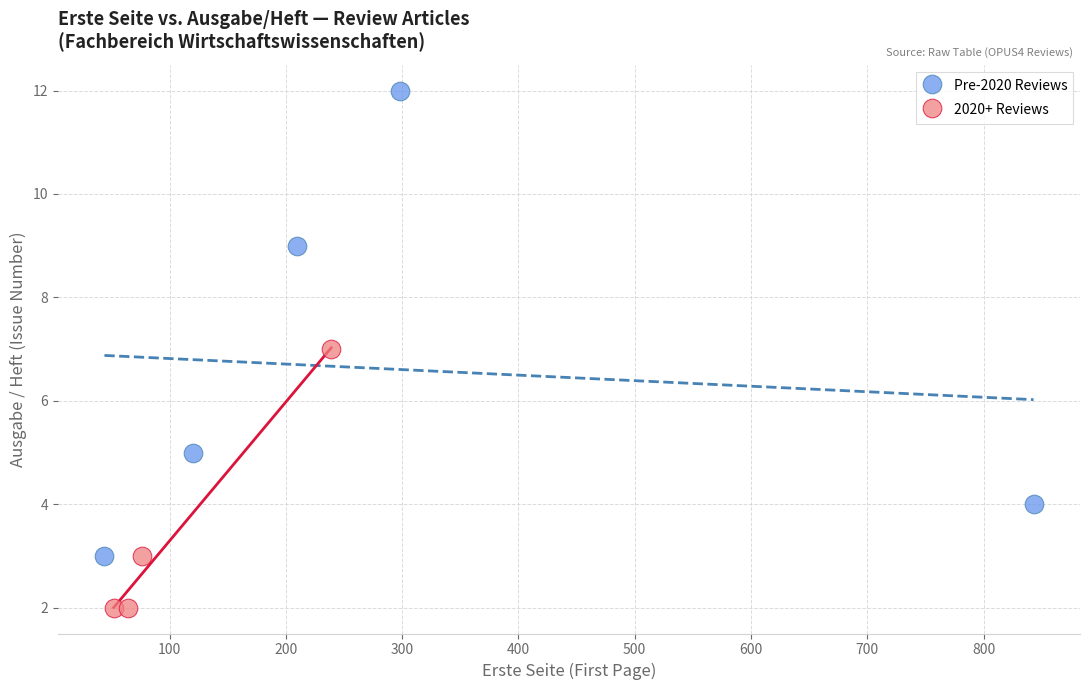

Which series reaches the minimum Y coordinate?

2020+ Reviews